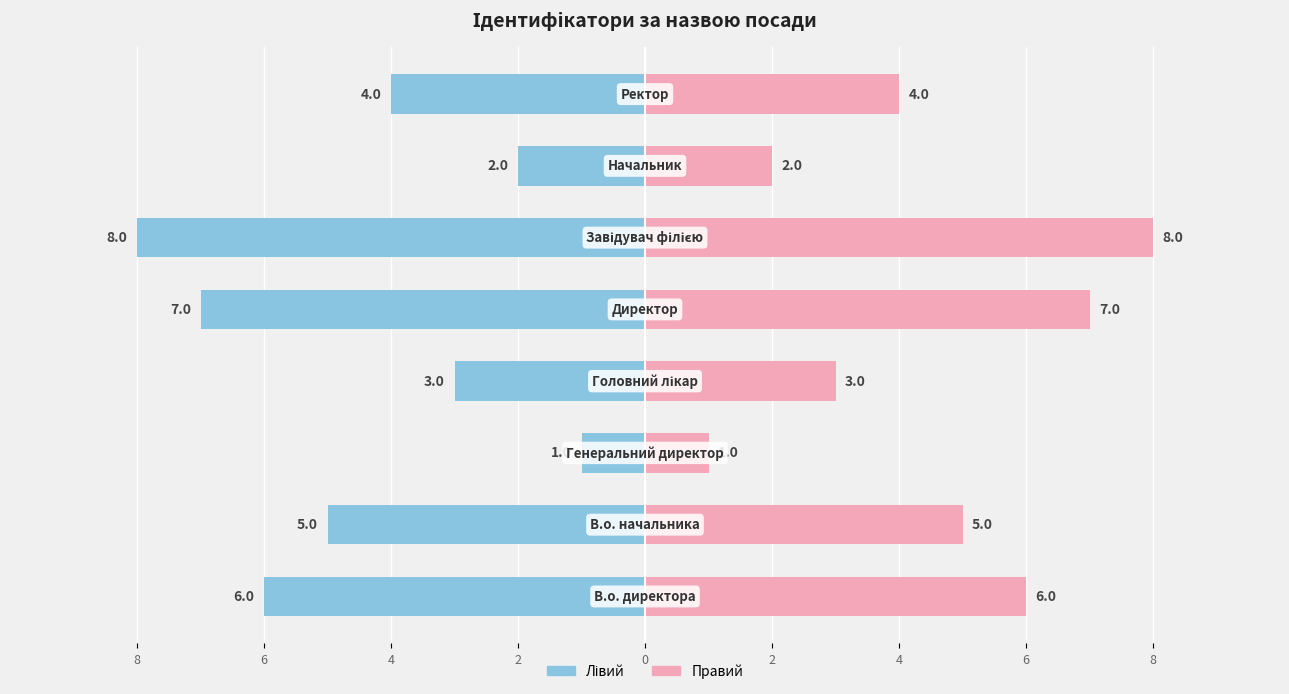

The Ідентифікатор (правий) series shows 2 at 6. True or false?

False